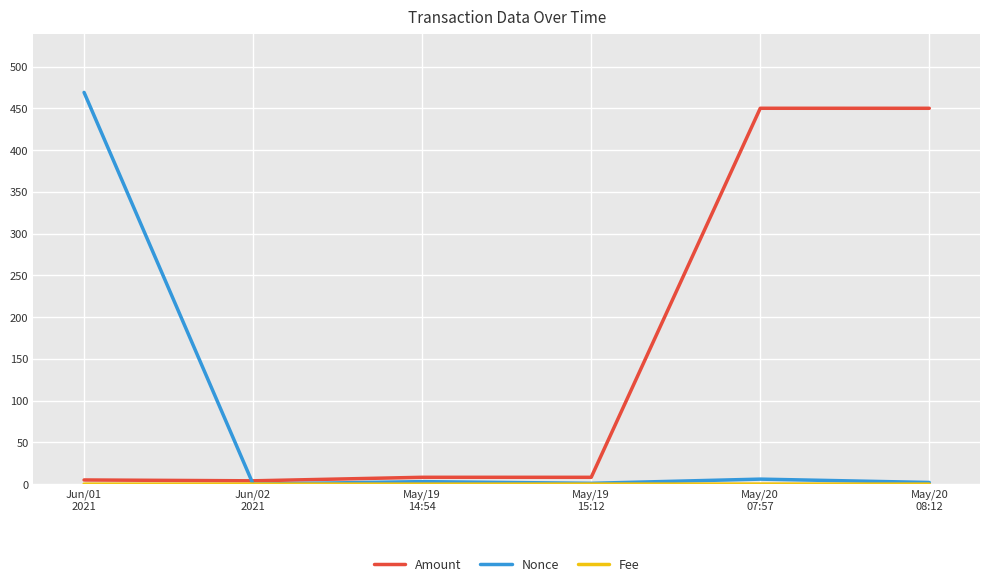

Which series has the largest total across all categories?

Amount